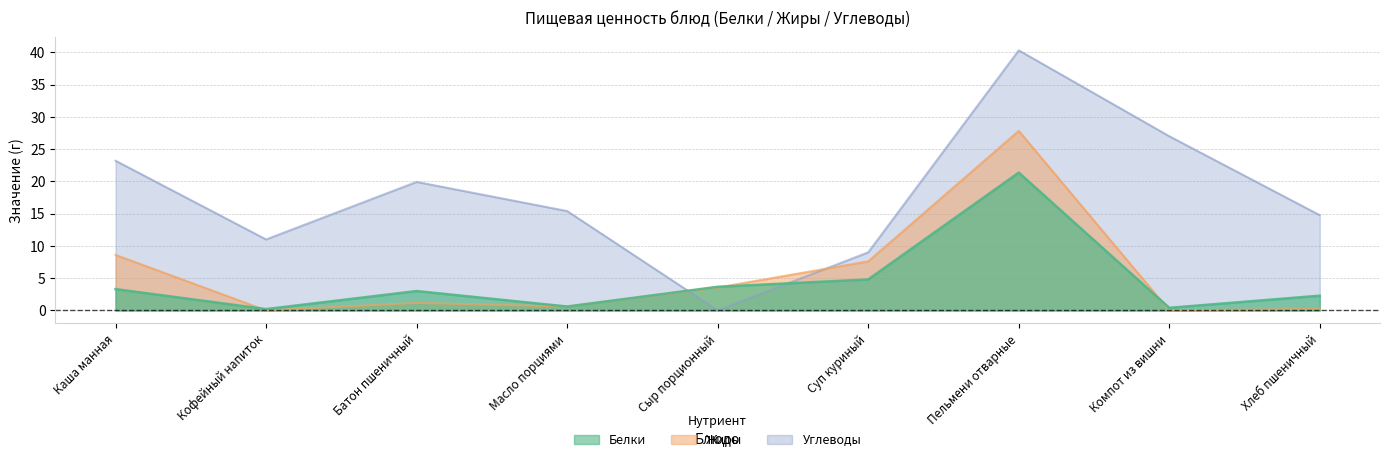

In Углеводы, how many points are higher than both neighbors (excluding endpoints)?

2